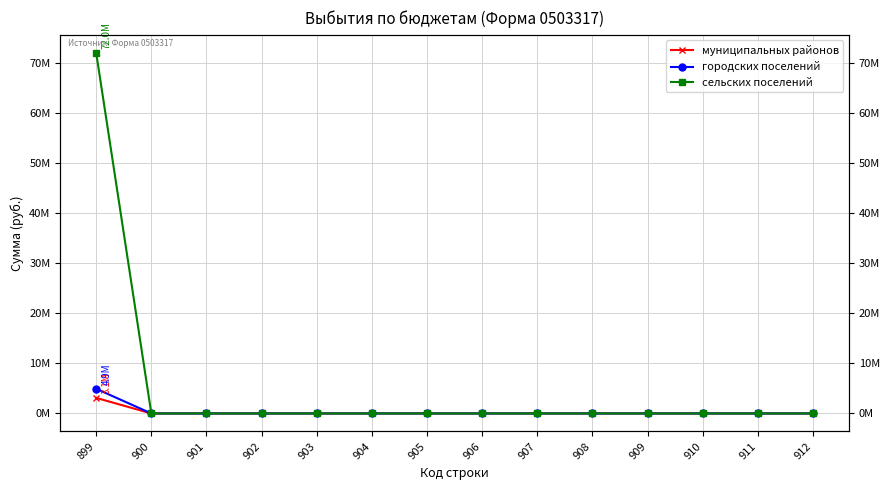

How many data points in сельских поселений are above 0?

1